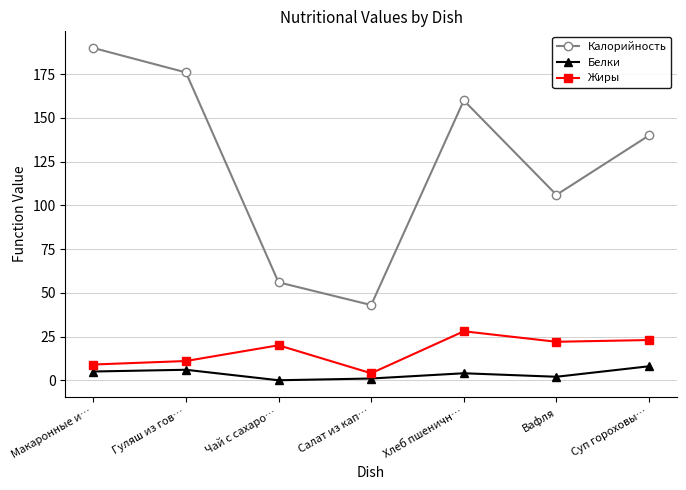

What is the highest value of the Жиры series?

28